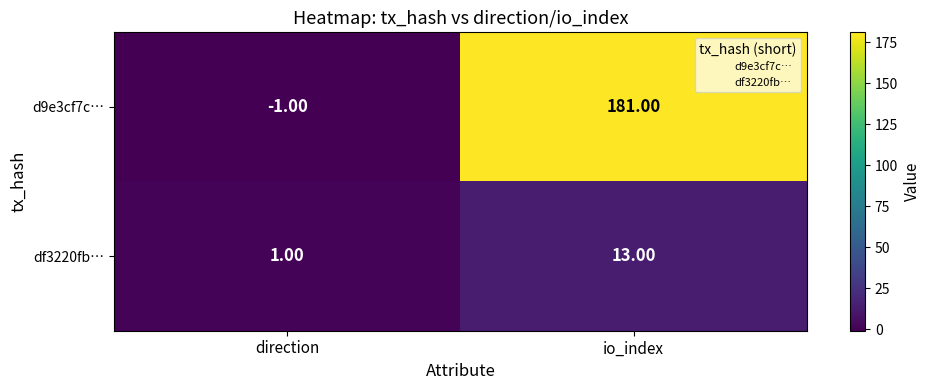

At which category is the sum across all series the highest?

io_index